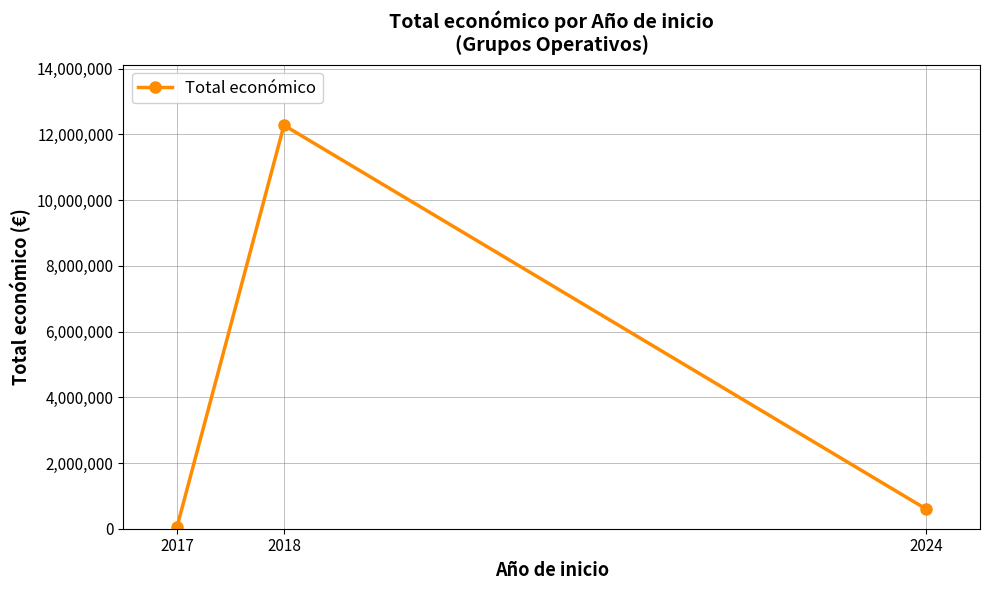

Rank the categories by value from lowest to highest.

2017, 2024, 2018